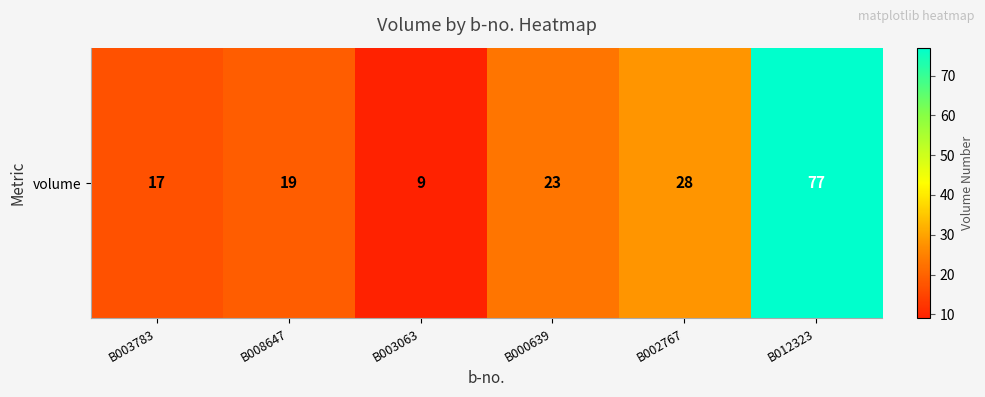

Reading right to left, what are all the values shown in this chart?

77	28	23	9	19	17